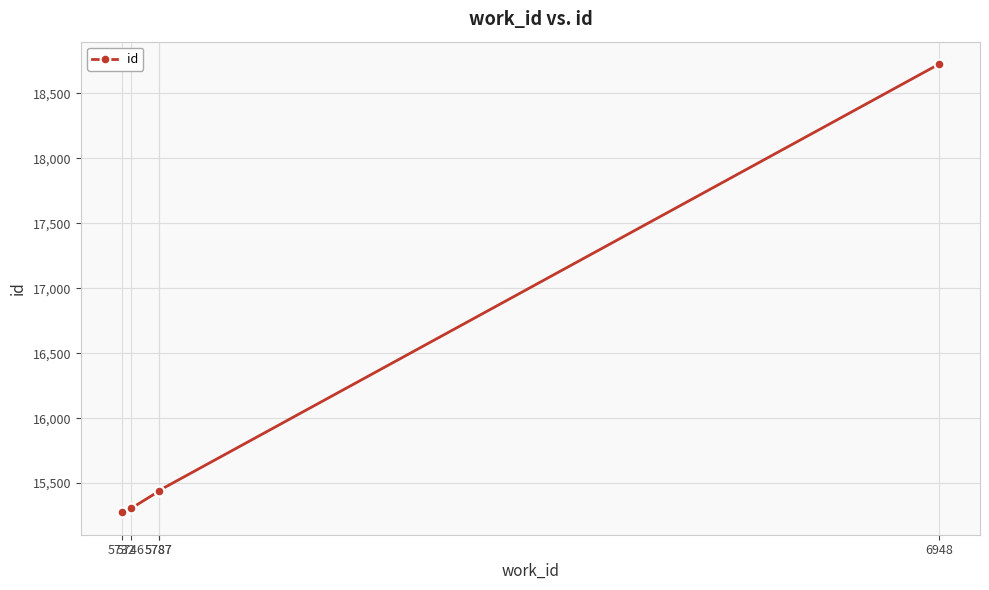

Reading left to right, extract all data points from this chart.

15275	15305	15436	15441	18726